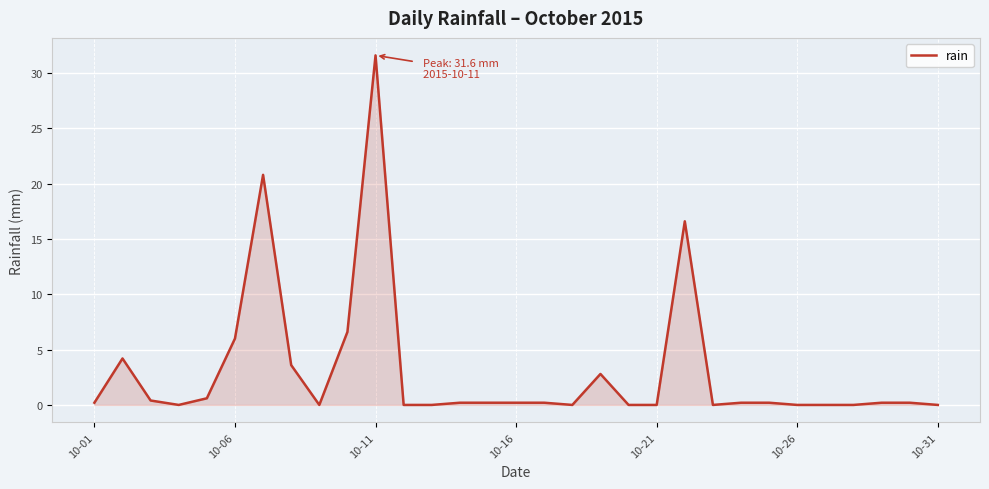

What is the maximum value shown in the chart?

31.6